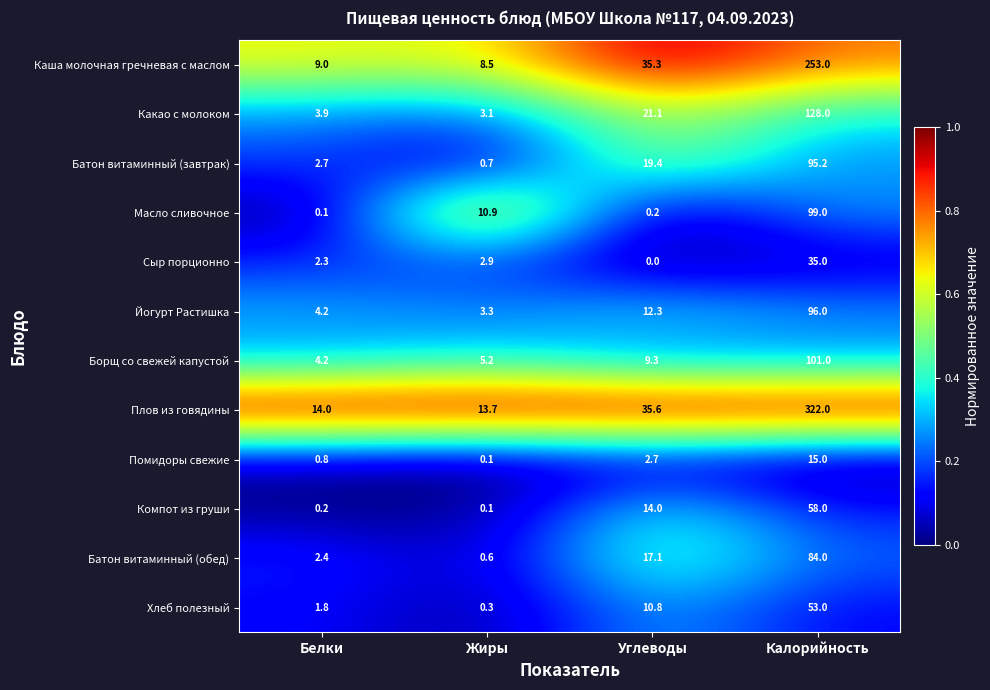

The Компот из груши series shows 0.1 at Жиры. True or false?

True